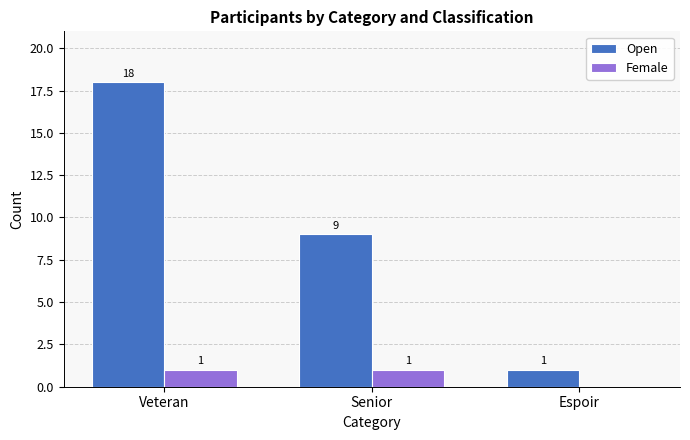

How many distinct data groups are displayed?

2